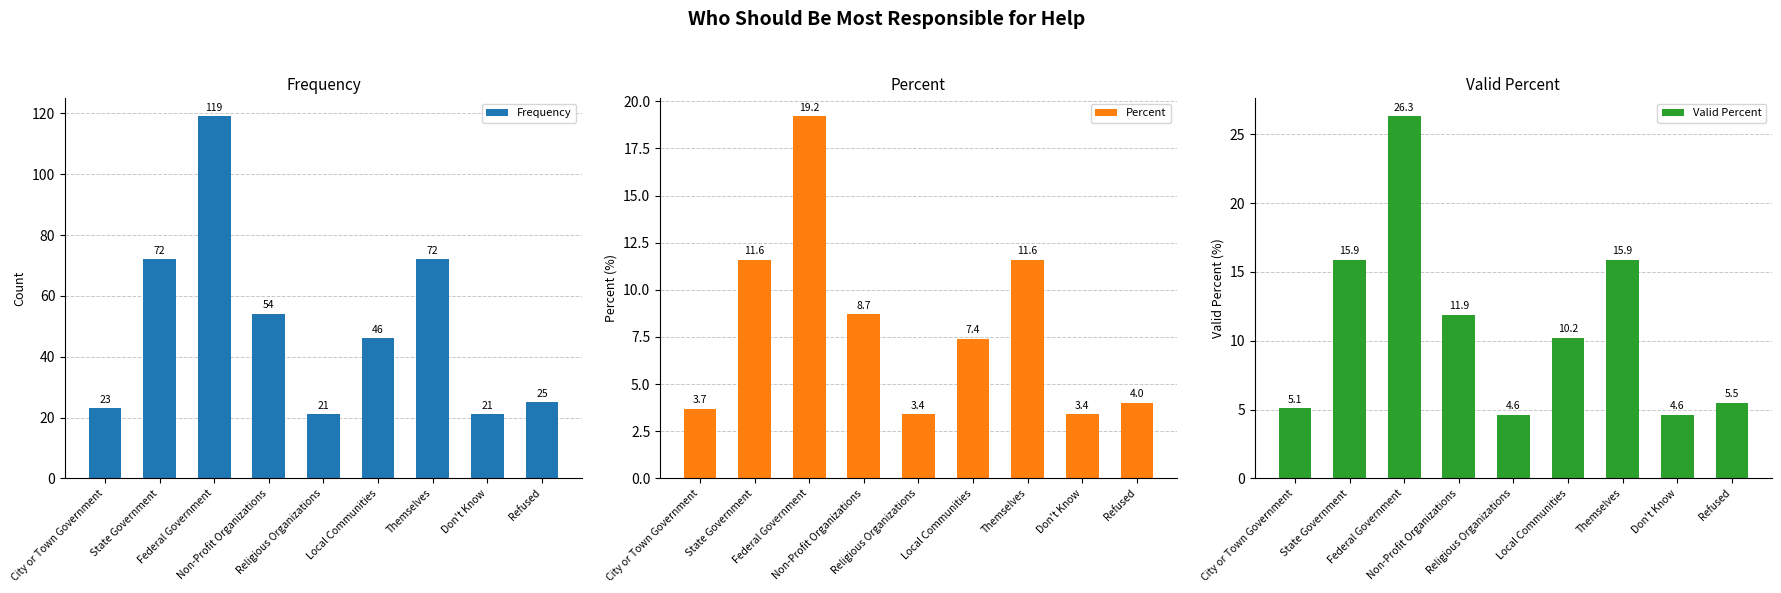

How many bars are there in each group?

3